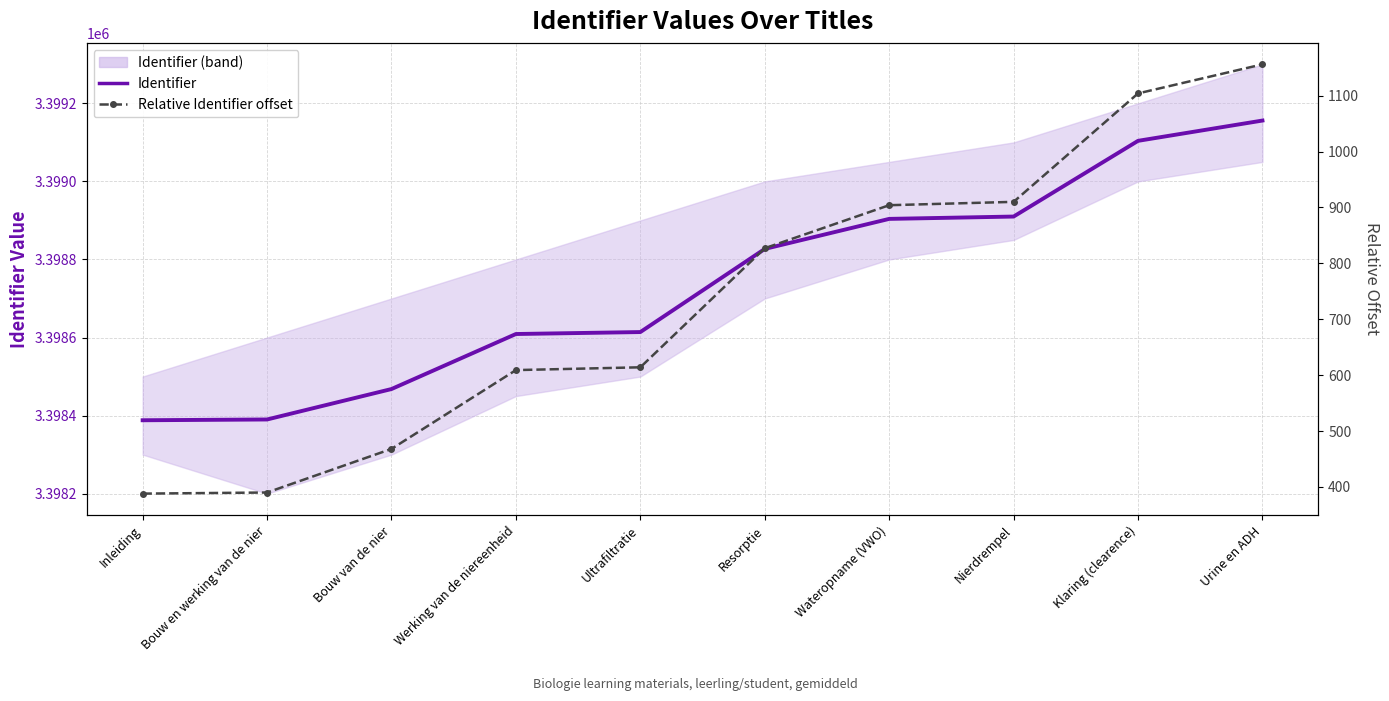

Reading right to left, list all the values displayed in this chart.

Identifier: Urine en ADH=3399156	Klaring (clearence)=3399104	Nierdrempel=3398910	Wateropname (VWO)=3398904	Resorptie=3398827	Ultrafiltratie=3398614	Werking van de niereenheid=3398609	Bouw van de nier=3398468	Bouw en werking van de nier=3398390	Inleiding=3398388
Relative Identifier offset: Urine en ADH=1156	Klaring (clearence)=1104	Nierdrempel=910	Wateropname (VWO)=904	Resorptie=827	Ultrafiltratie=614	Werking van de niereenheid=609	Bouw van de nier=468	Bouw en werking van de nier=390	Inleiding=388